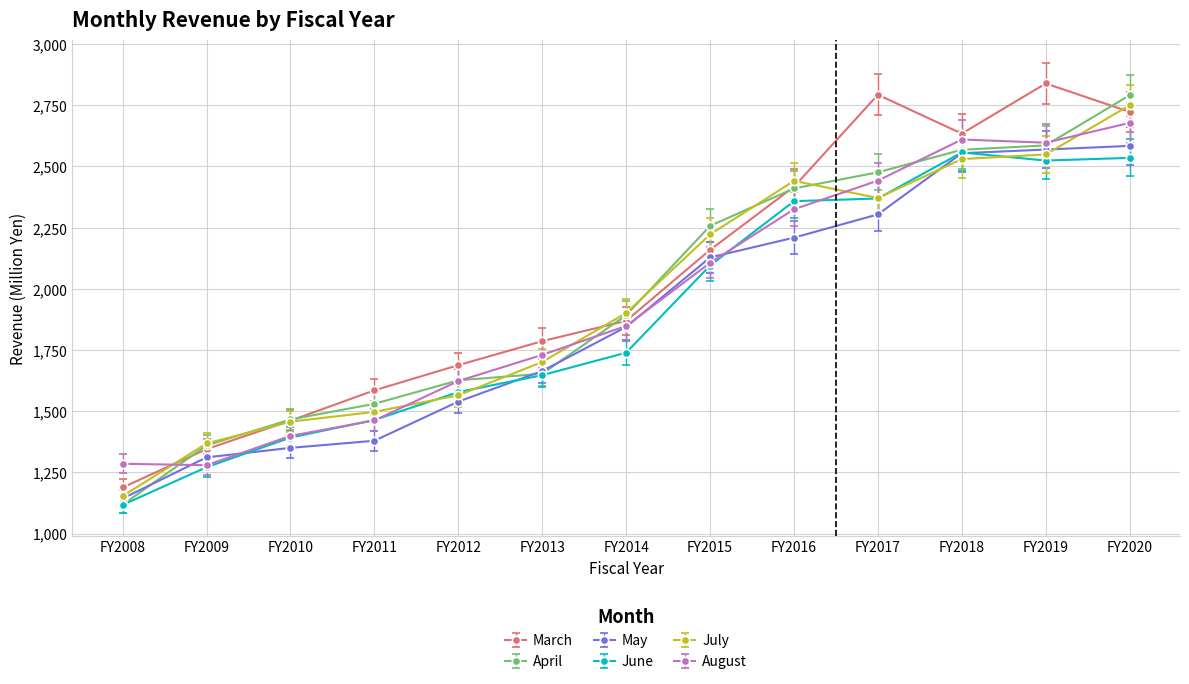

At which category does March reach its first local valley?

FY2018